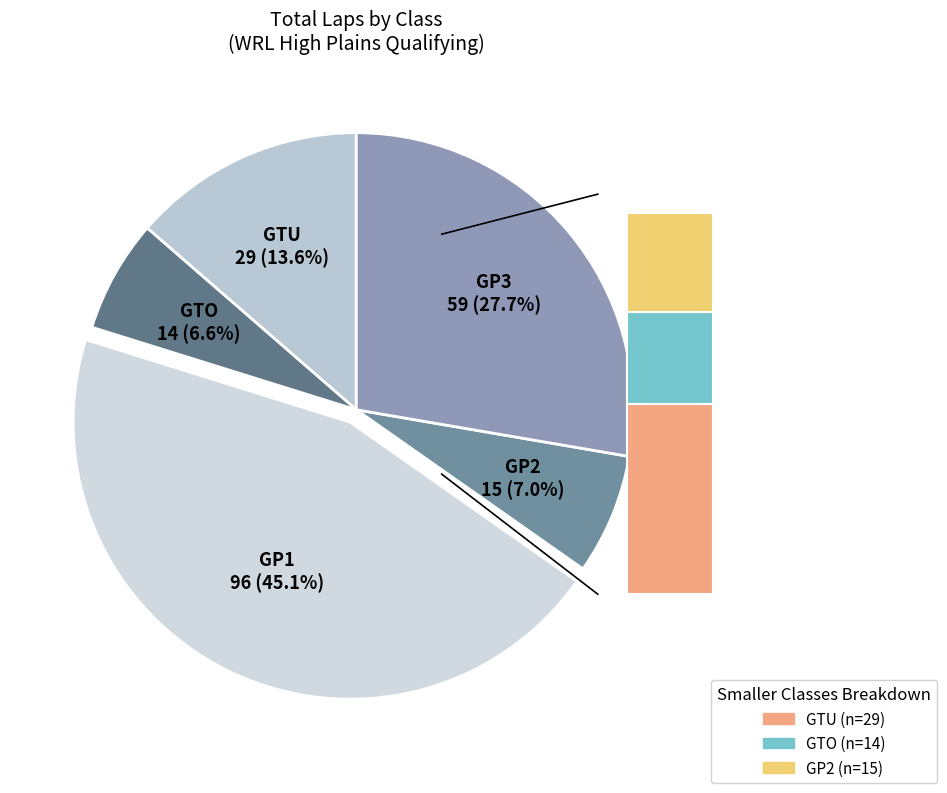

Is it true that GP2 is 7% of the pie?

True